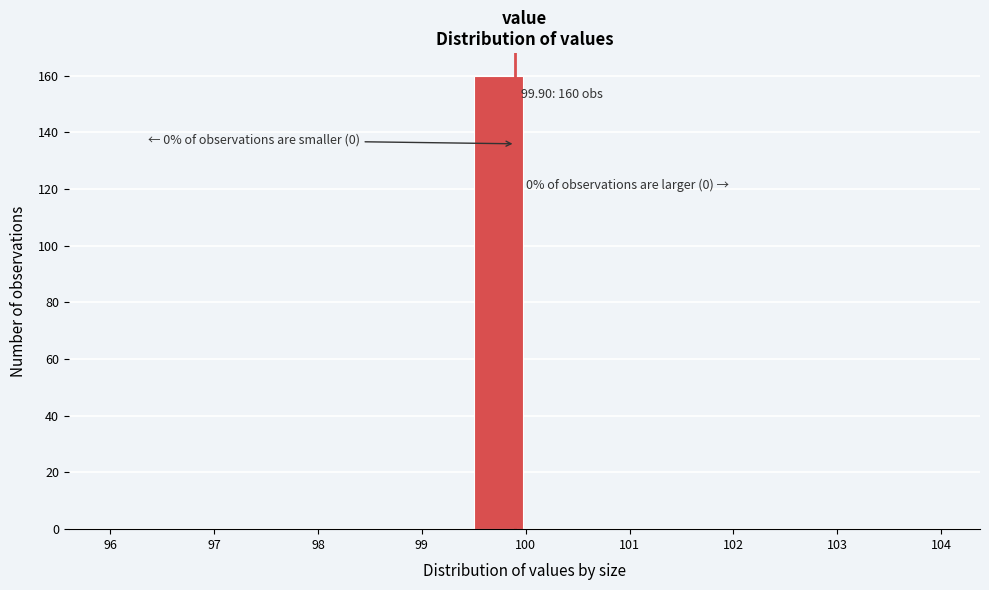

Which range on the x-axis has the tallest bar?

99.5 to 100.0